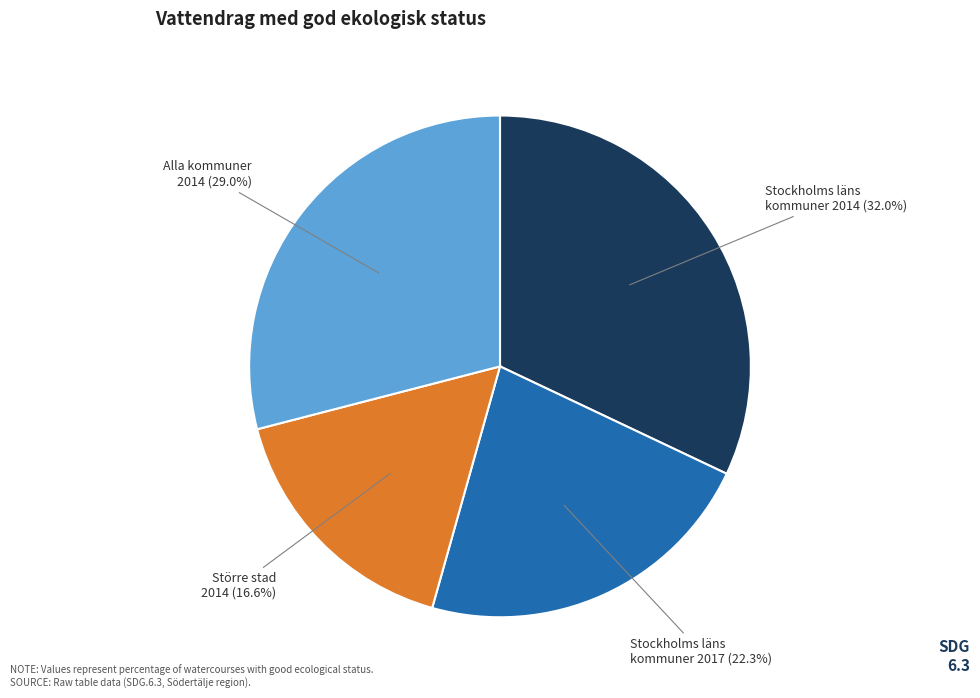

Rank the categories by value from lowest to highest.

Större stad 2014, Stockholms läns kommuner 2017, Alla kommuner 2014, Stockholms läns kommuner 2014